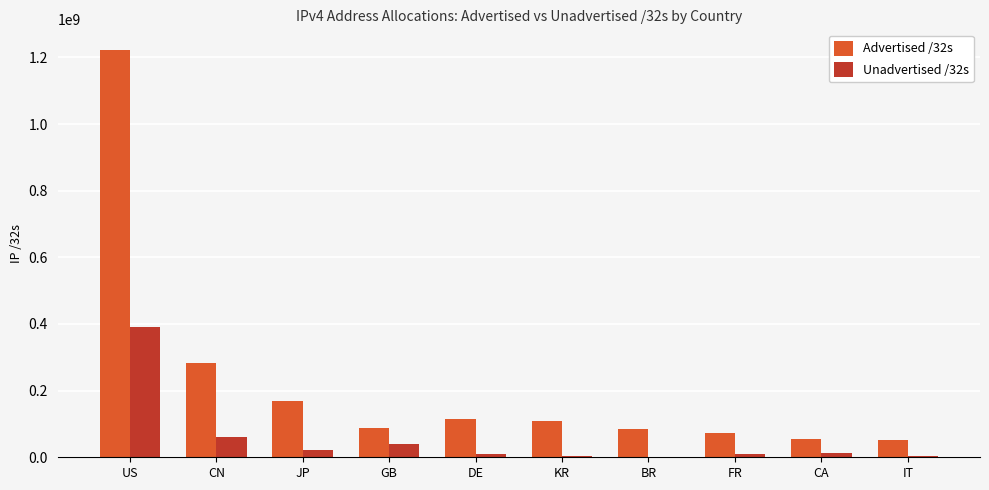

At which label does Advertised /32s reach its peak?

US